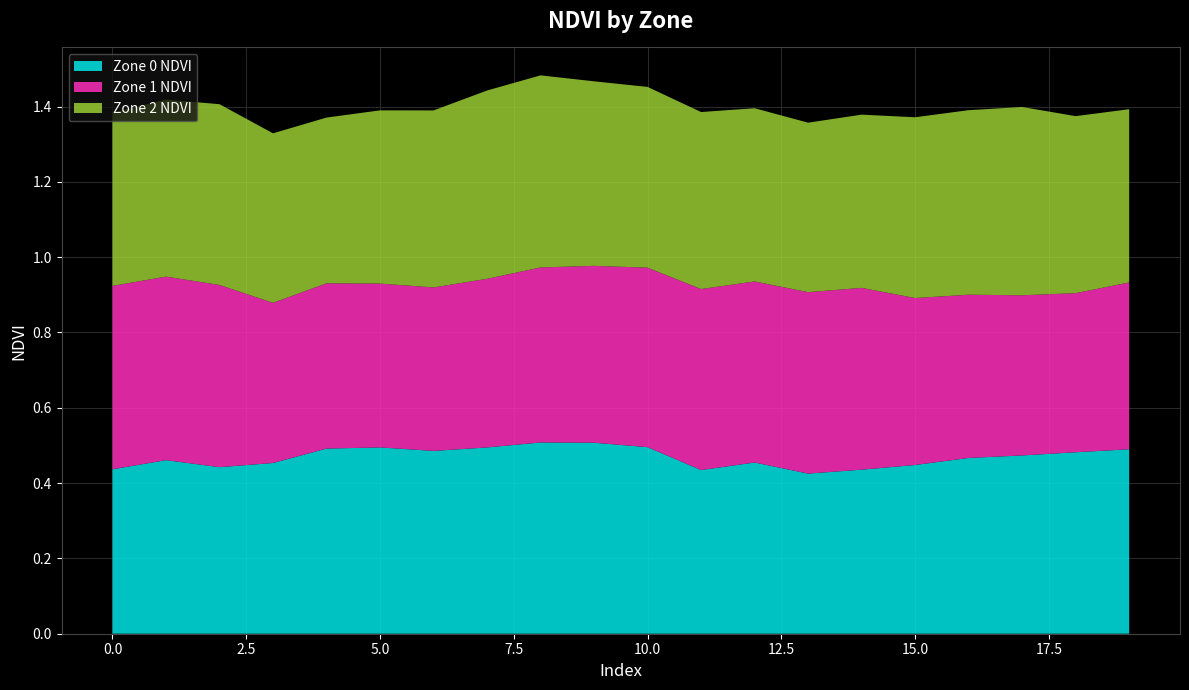

Reading left to right, what are all the values shown in this chart?

Zone 0 NDVI: 0.4	0.5	0.4	0.5	0.5	0.5	0.5	0.5	0.5	0.5	0.5	0.4	0.5	0.4	0.4	0.4	0.5	0.5	0.5	0.5
Zone 1 NDVI: 0.5	0.5	0.5	0.4	0.4	0.4	0.4	0.4	0.5	0.5	0.5	0.5	0.5	0.5	0.5	0.4	0.4	0.4	0.4	0.4
Zone 2 NDVI: 0.5	0.5	0.5	0.5	0.4	0.5	0.5	0.5	0.5	0.5	0.5	0.5	0.5	0.5	0.5	0.5	0.5	0.5	0.5	0.5